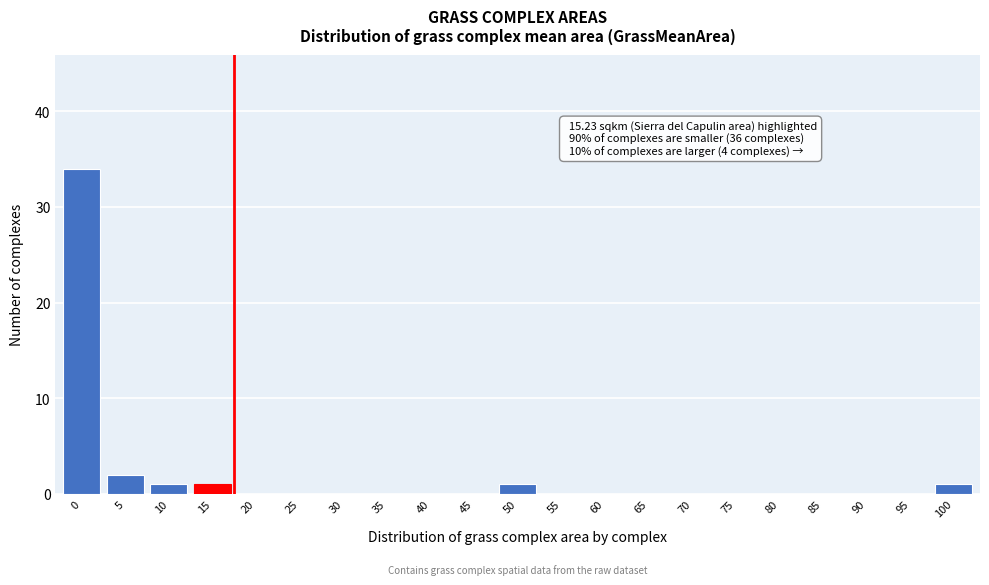

Reading left to right, what are all the values shown in this chart?

0=34	5=2	10=1	15=1	20=0	25=0	30=0	35=0	40=0	45=0	50=1	55=0	60=0	65=0	70=0	75=0	80=0	85=0	90=0	95=0	100=1